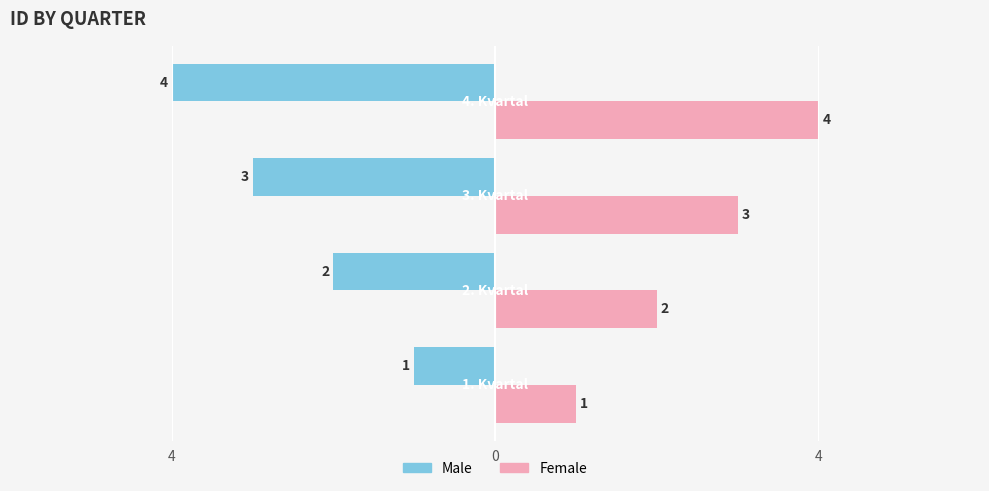

How many Female values are between 2 and 4?

3